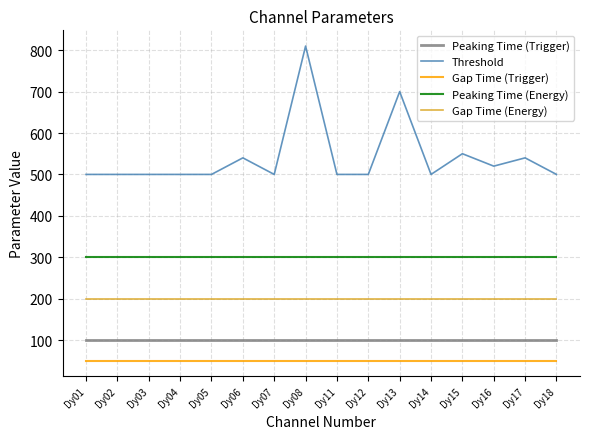

Is the value of Gap Time (Energy) at Dy08 greater than the value of Peaking Time (Trigger) at Dy03?

Yes